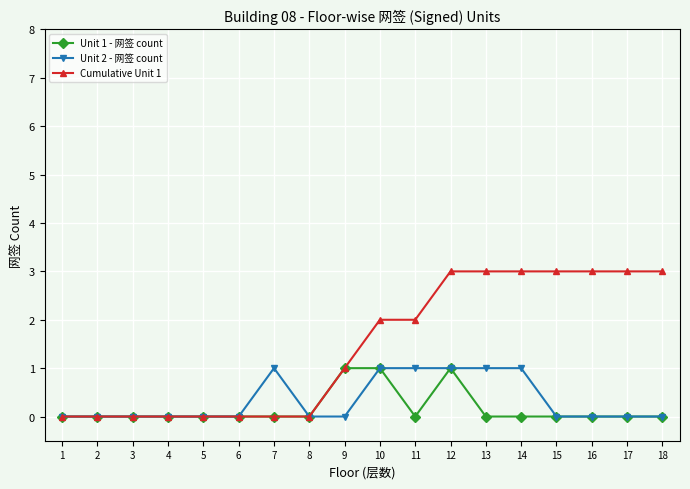

At 13, list the series in order from largest to smallest.

Cumulative Unit 1, Unit 2 - 网签 count, Unit 1 - 网签 count